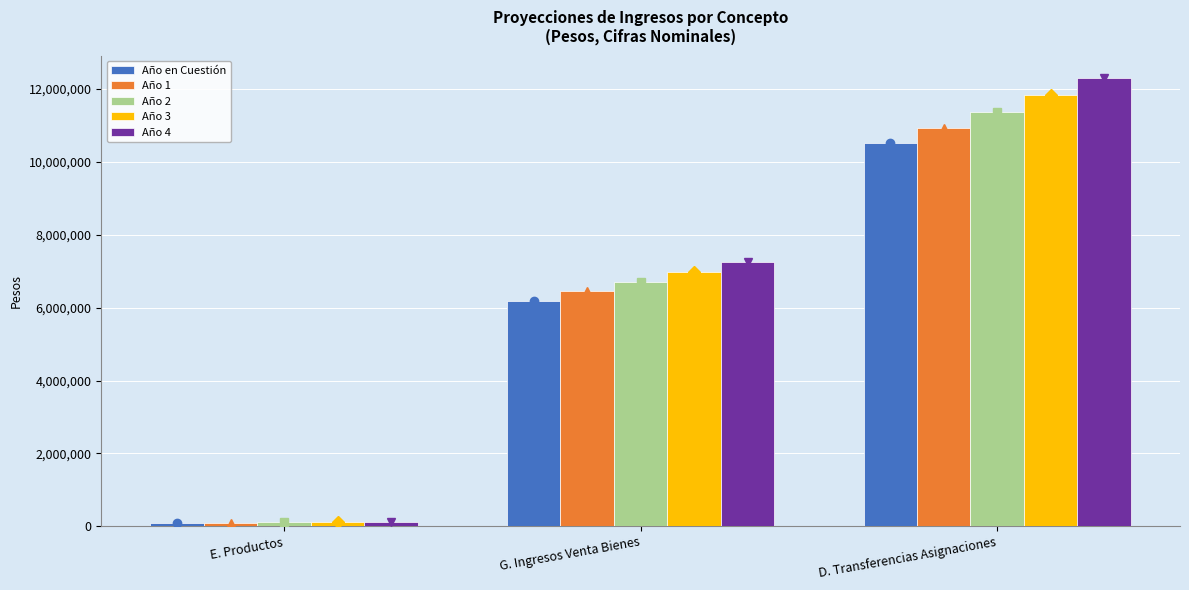

What is the label of the 2nd bar from the right?

G. Ingresos Venta Bienes